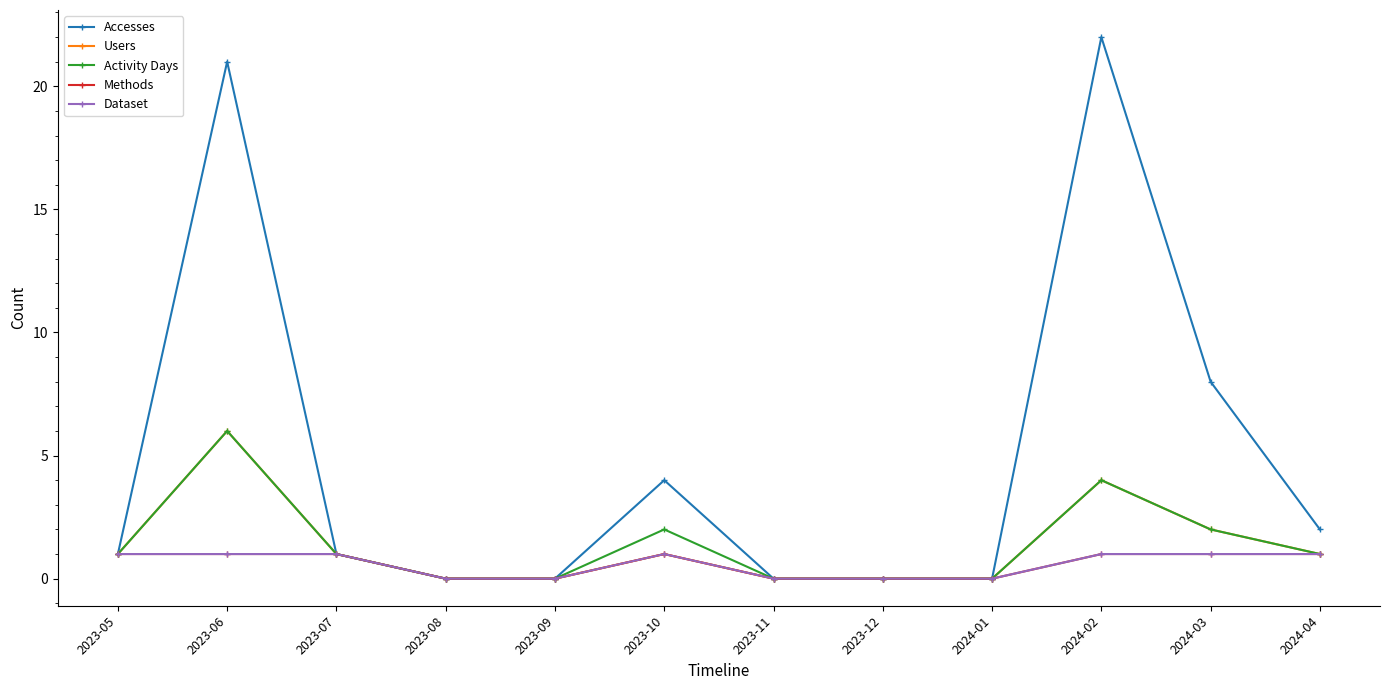

Does the chart have visible grid lines?

No